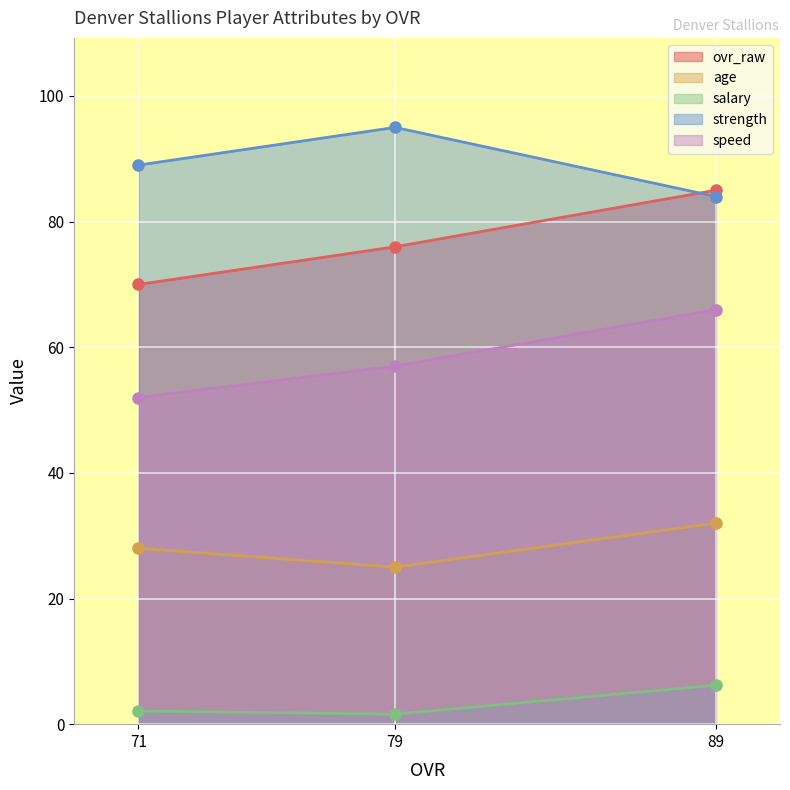

The age series shows 38.8 at 71. True or false?

False